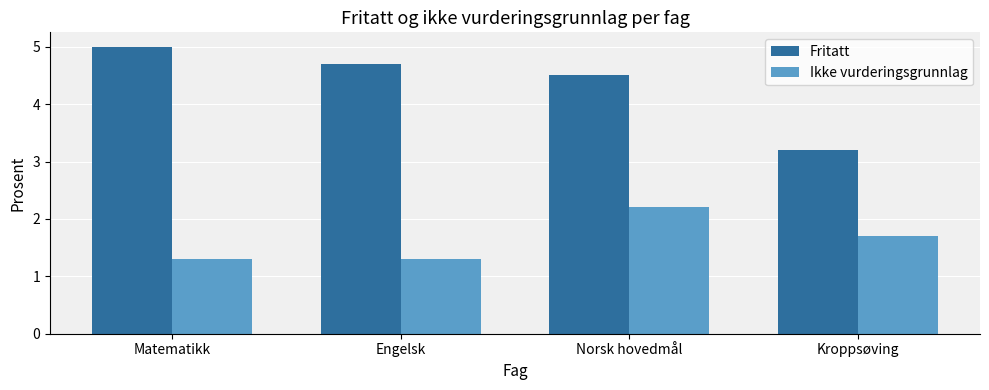

List the labels in order of Fritatt value, largest first.

Matematikk, Engelsk, Norsk hovedmål, Kroppsøving